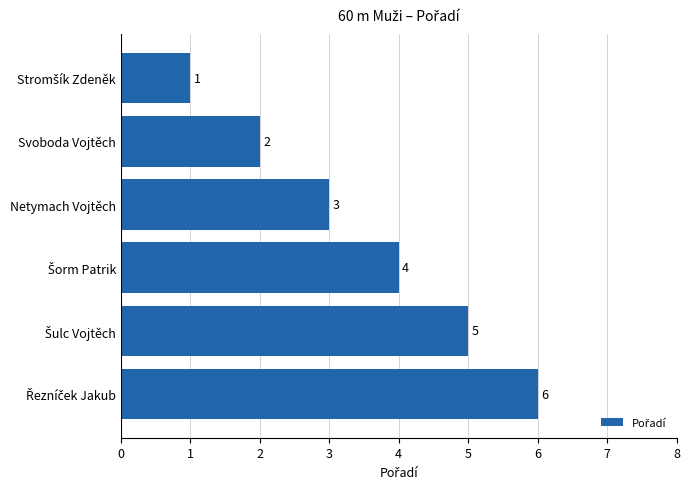

The chart shows a value of 2 at Svoboda Vojtěch. True or false?

True